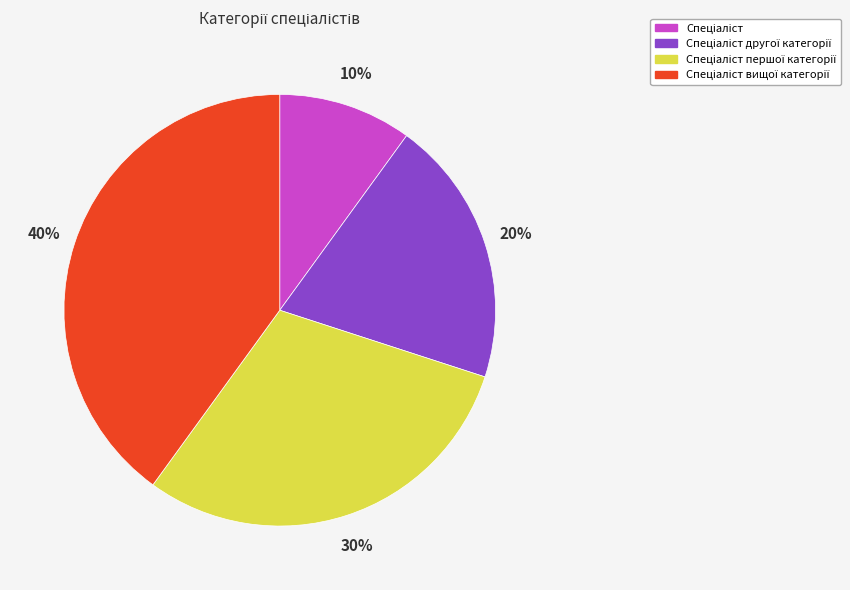

To the nearest percent, what is the difference between the largest and smallest slice percentages?

30%